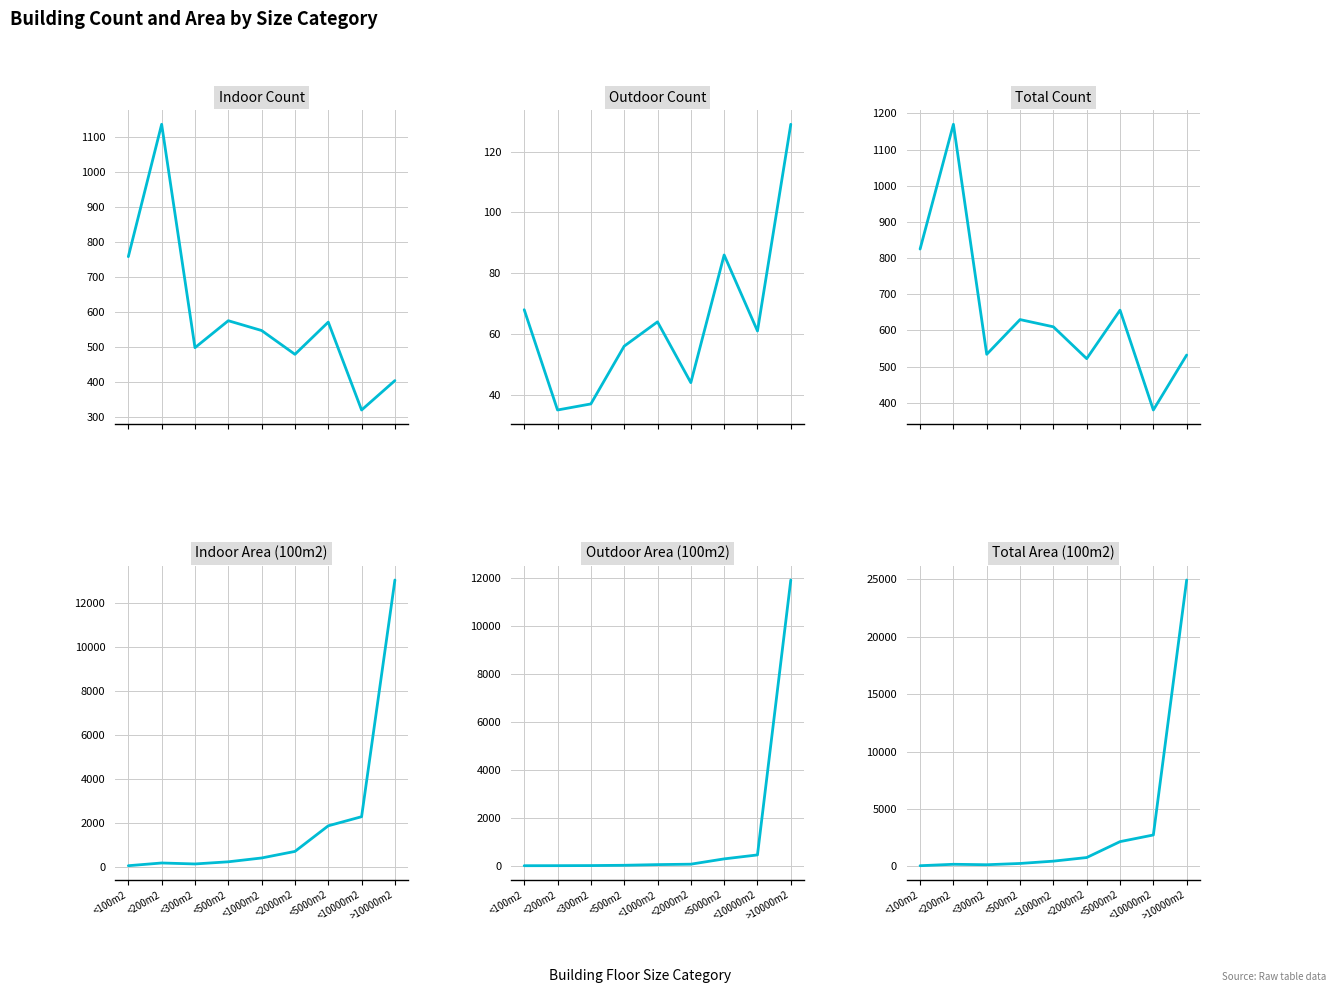

At <500m2, list the series in order from largest to smallest.

Total Count, Indoor Count, Total Area (100m2), Indoor Area (100m2), Outdoor Count, Outdoor Area (100m2)